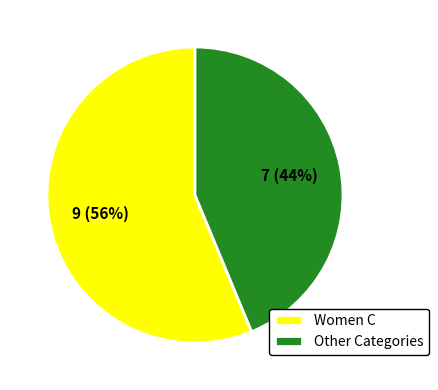

Which has a higher value, Women C or Other Categories?

Women C